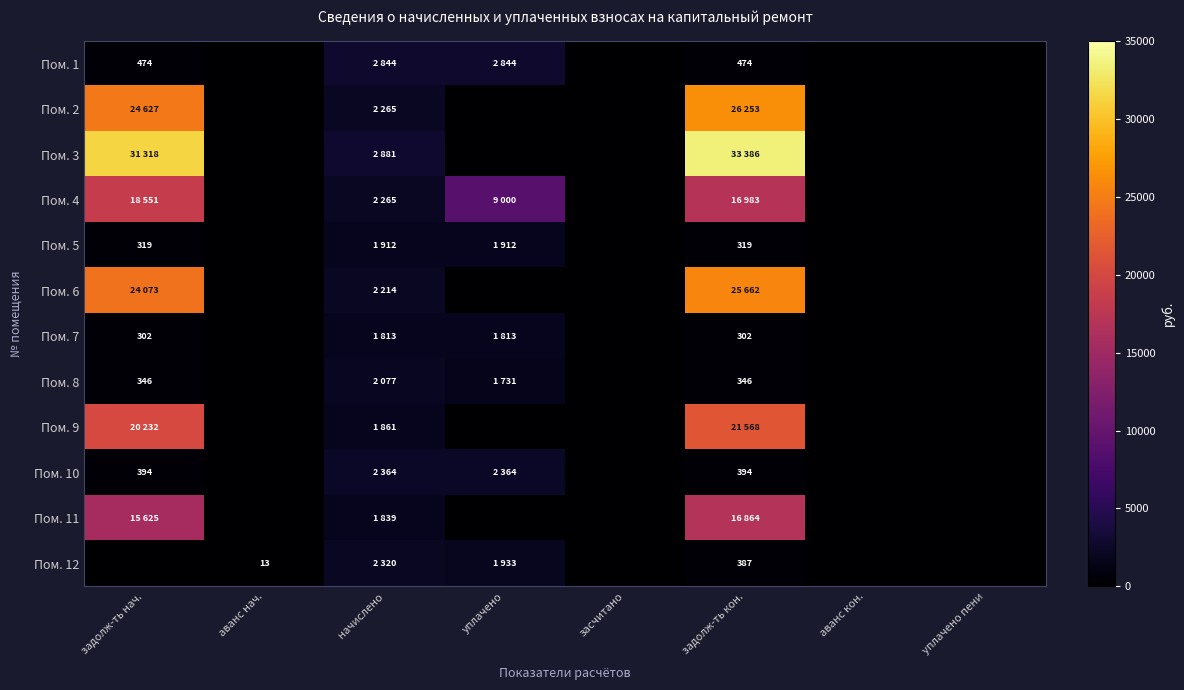

Rank the series by their maximum value, from highest to lowest.

Пом. 3, Пом. 2, Пом. 6, Пом. 9, Пом. 4, Пом. 11, Пом. 1, Пом. 10, Пом. 12, Пом. 8, Пом. 5, Пом. 7